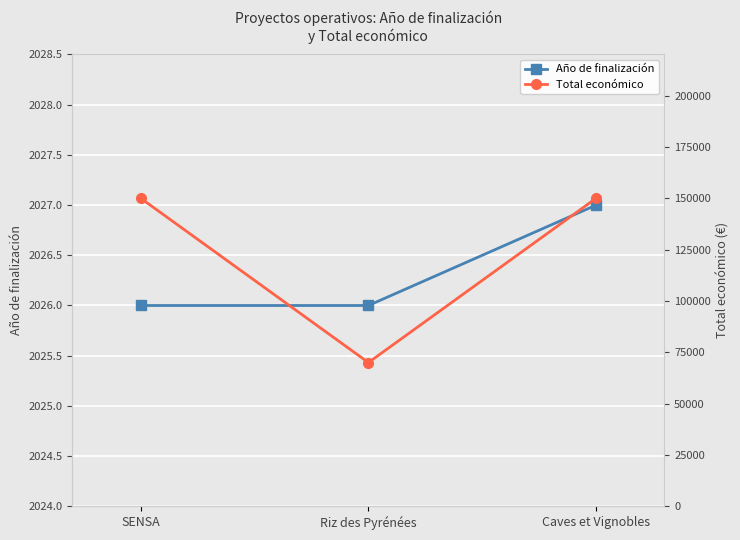

Reading right to left, what are all the values shown in this chart?

Año de finalización: 2027	2026	2026
Total económico: 150000	70000	150000